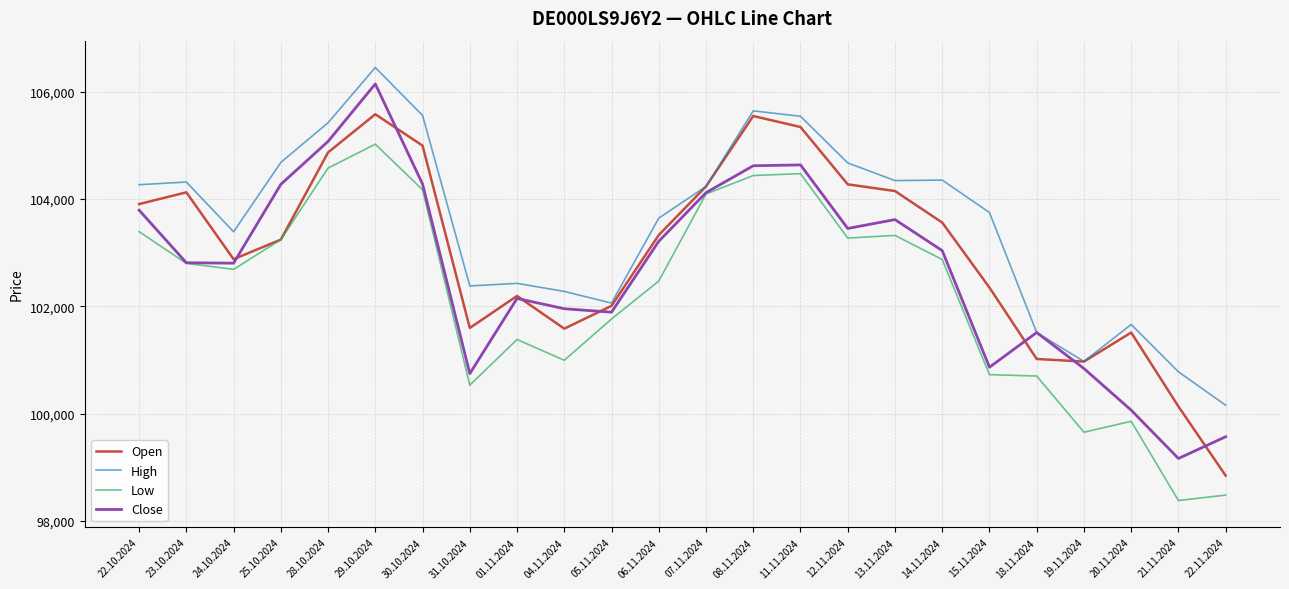

The value of Open at 12.11.2024 is 71925. True or false?

False